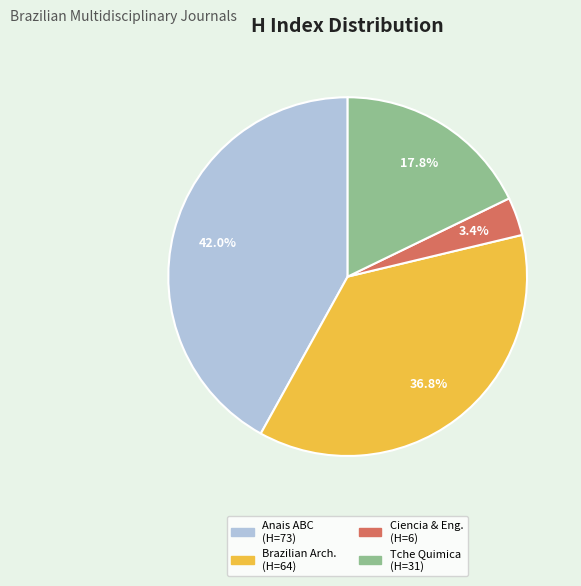

How many segments does this pie chart have?

4